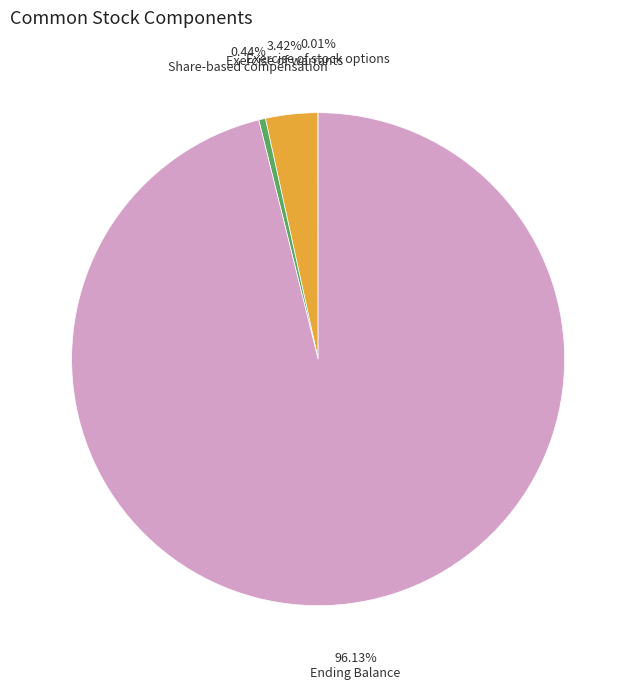

Is Ending Balance the majority of the pie?

Yes